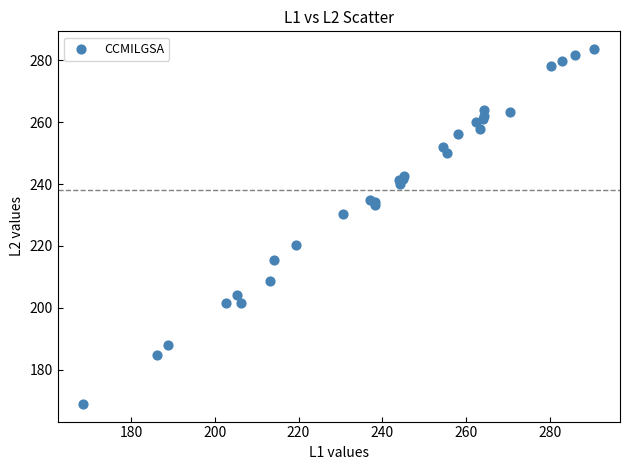

What Y value in the scatter plot is closest to 226?

230.3